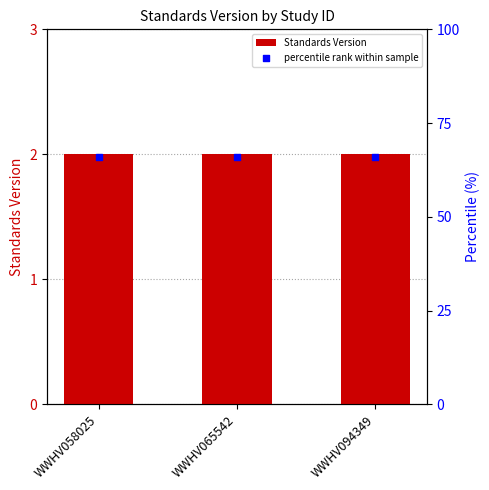

Which series reaches the maximum Y coordinate?

percentile rank within sample